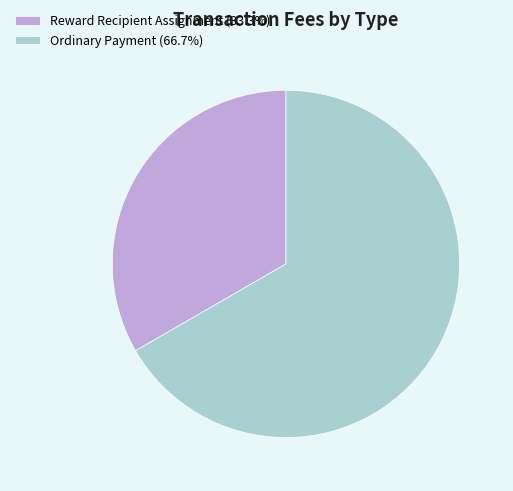

True or false: Reward Recipient Assignment accounts for 33% of the total.

True